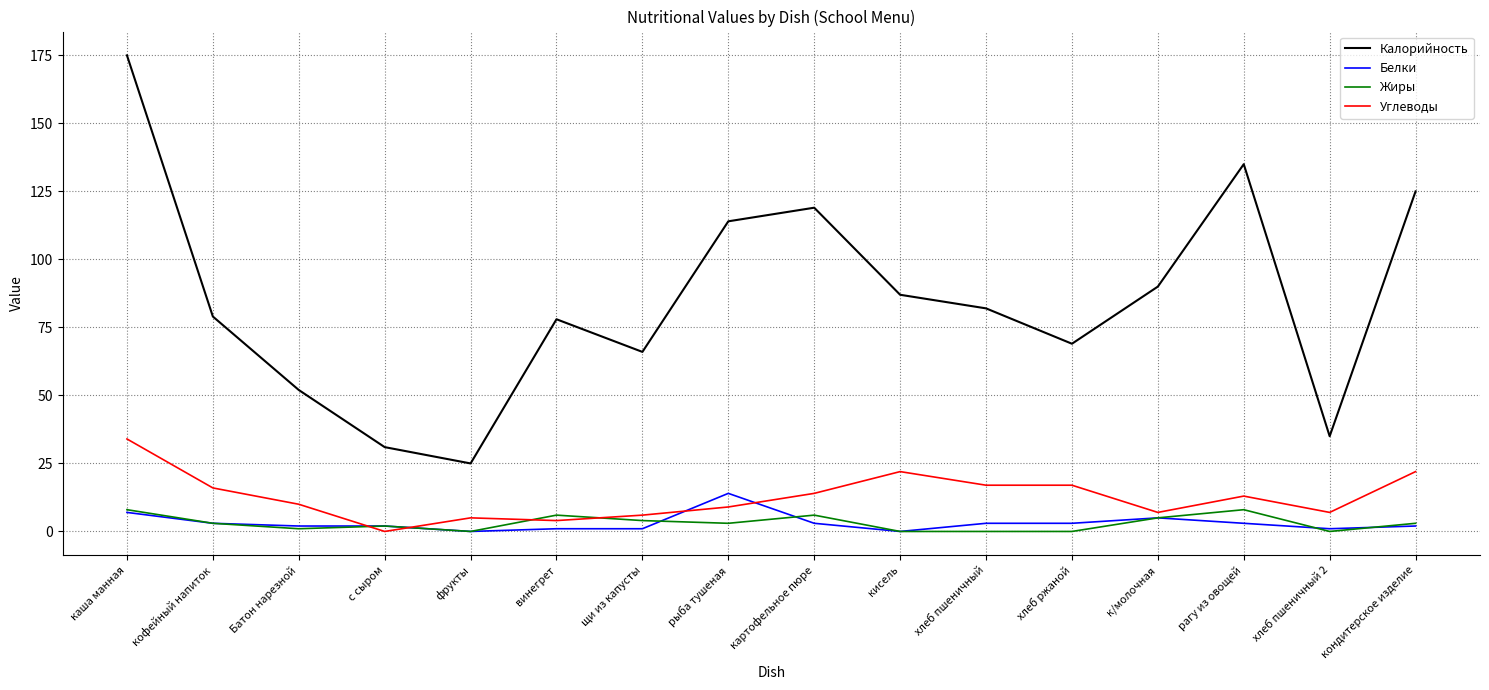

What is the average value of the Жиры series?

3